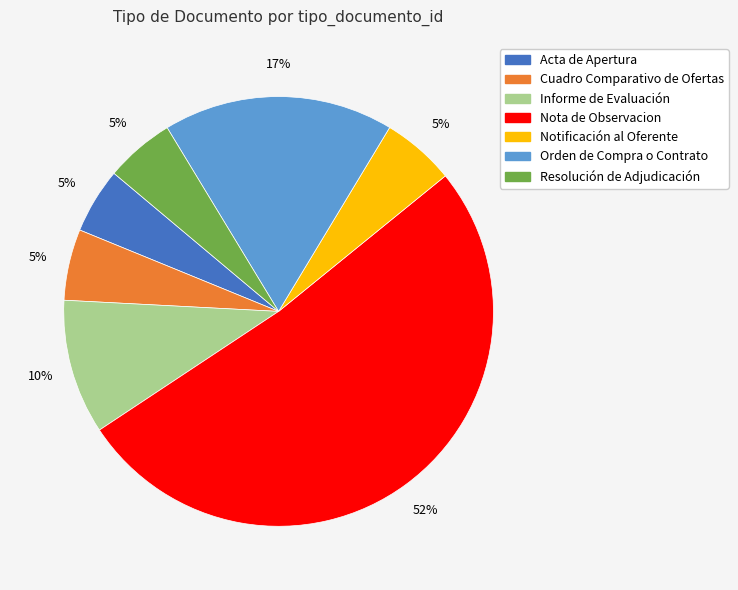

Does Nota de Observacion account for over 50% of the chart?

Yes